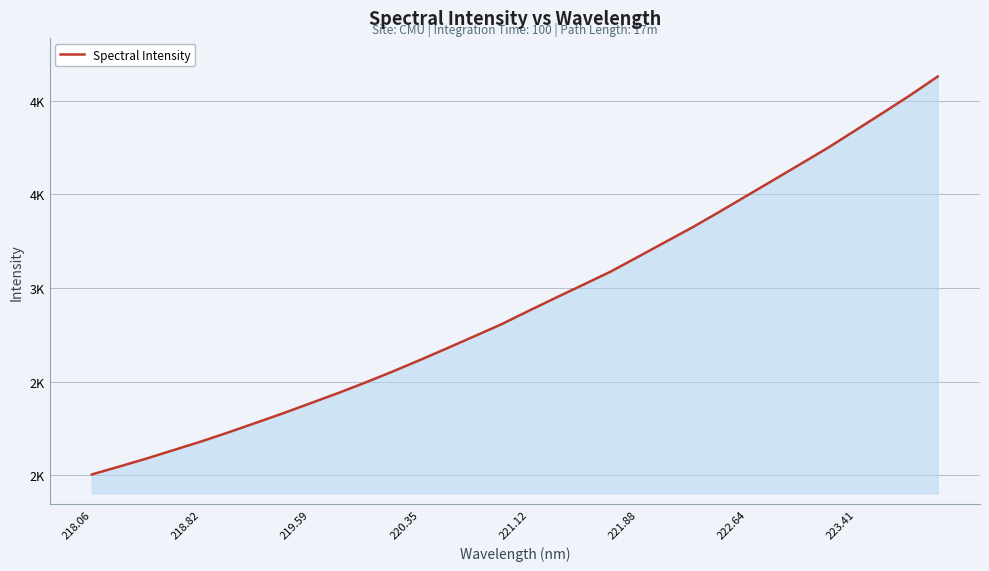

True or false: there are more than 2 points higher than both neighbors.

False